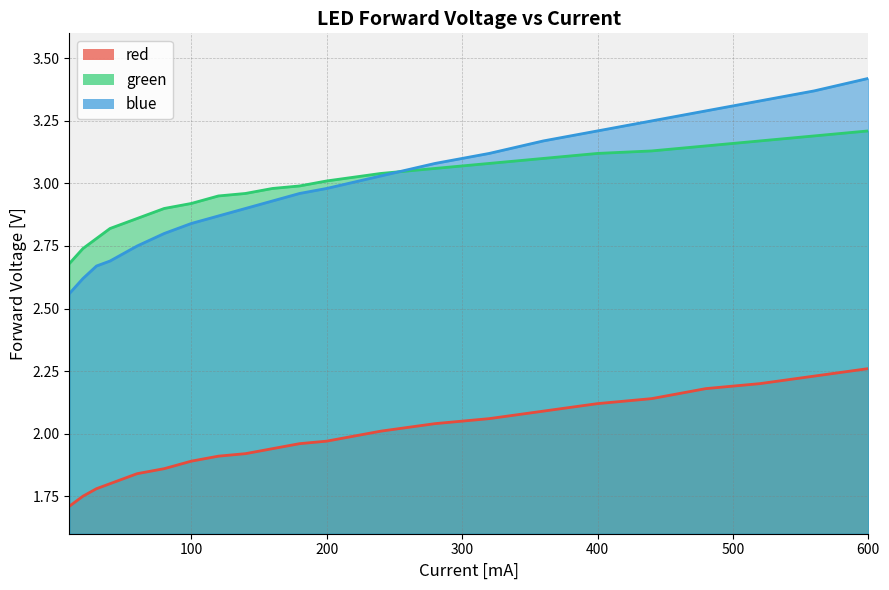

Rank the categories by red value from lowest to highest.

10, 20, 30, 40, 60, 80, 100, 120, 140, 160, 180, 200, 240, 280, 320, 360, 400, 440, 480, 520, 560, 600